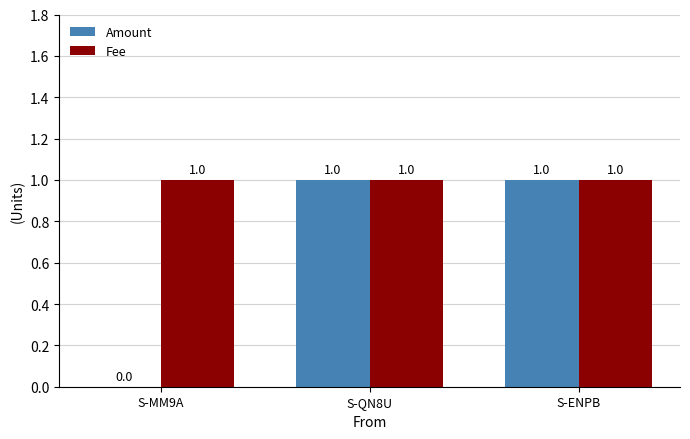

What is the approximate value of Amount at S-ENPB?

1